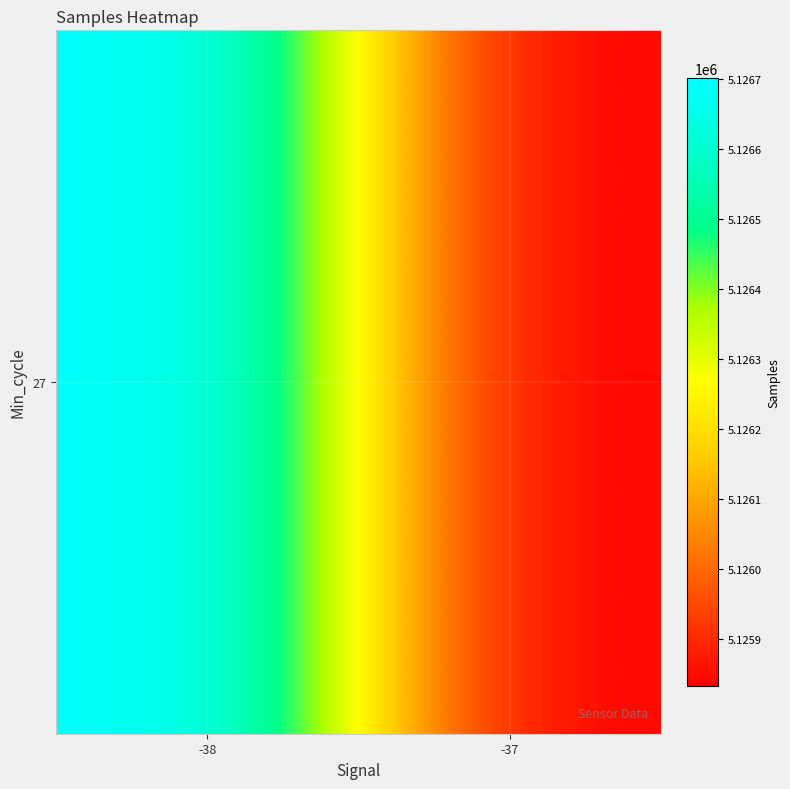

What is the minimum value shown in the chart?

5125832.8